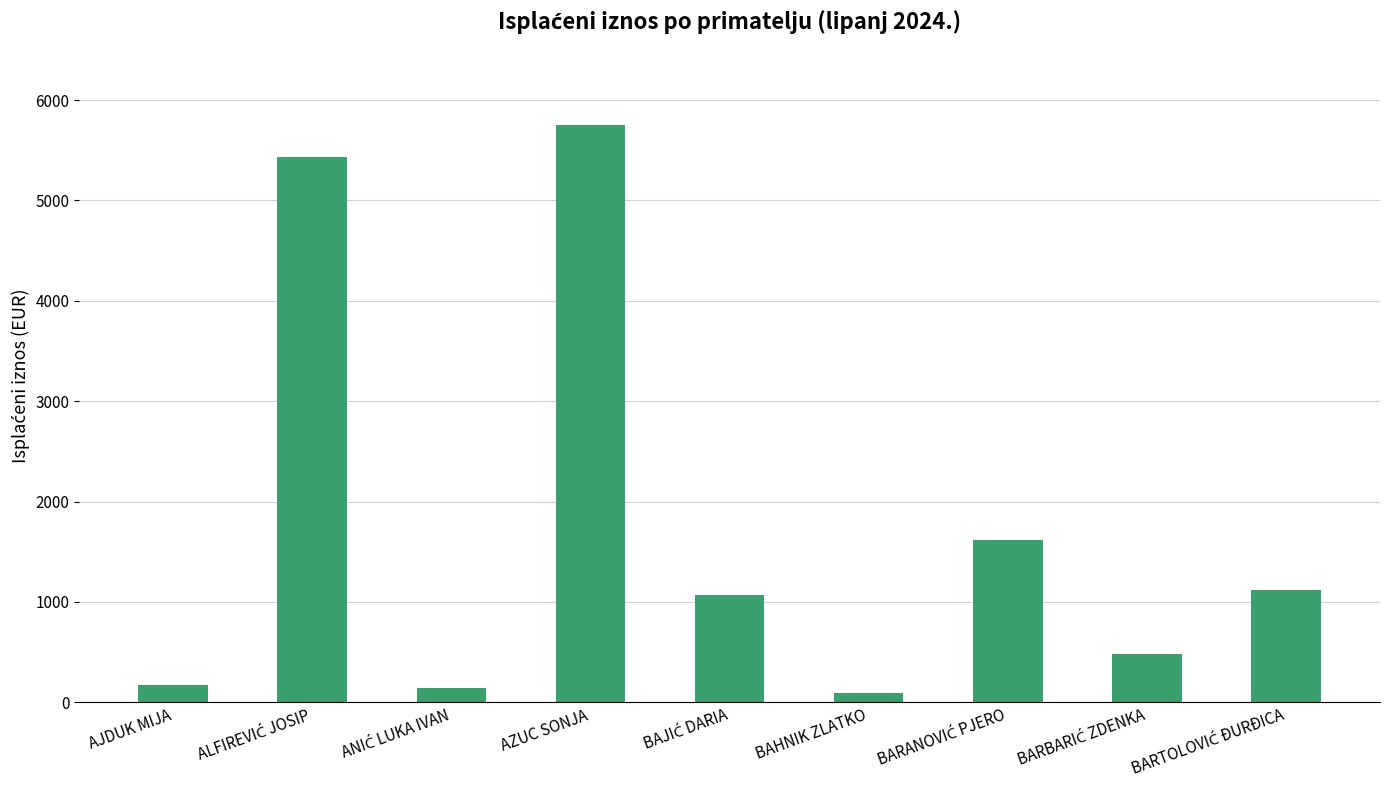

What is the label of the 4th bar from the left?

AZUC SONJA